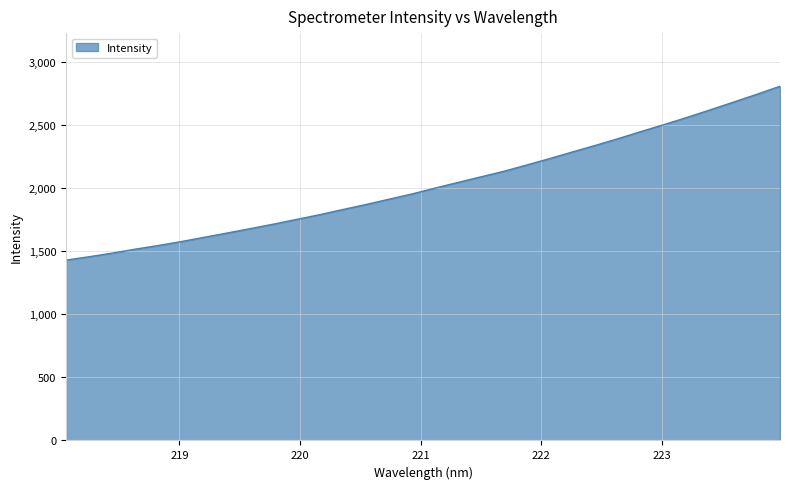

Count the number of data series in this chart.

1